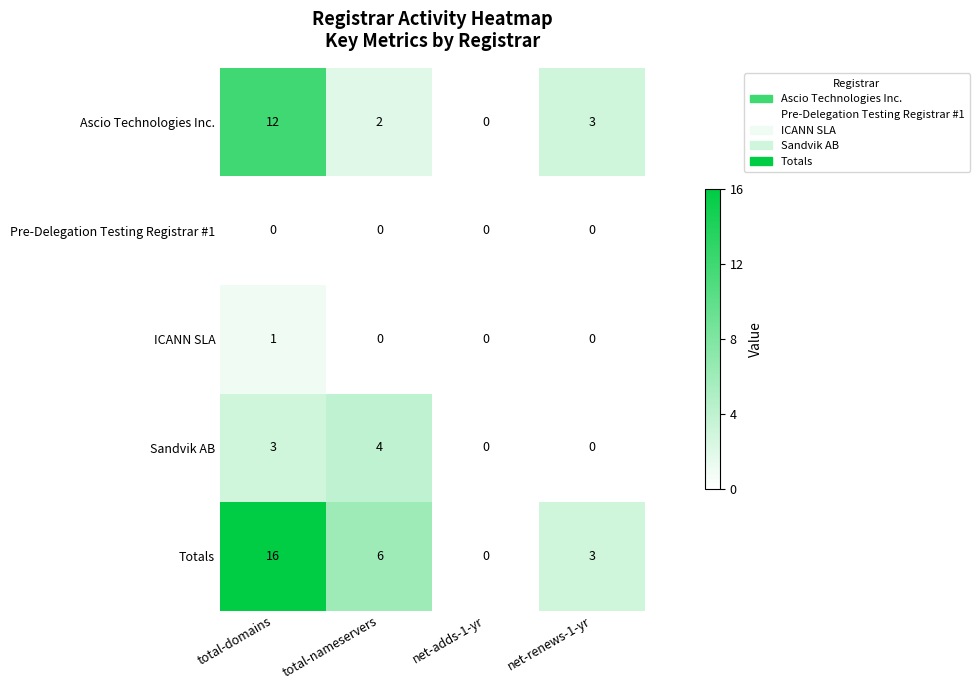

What is the total value across all series at total-nameservers?

12